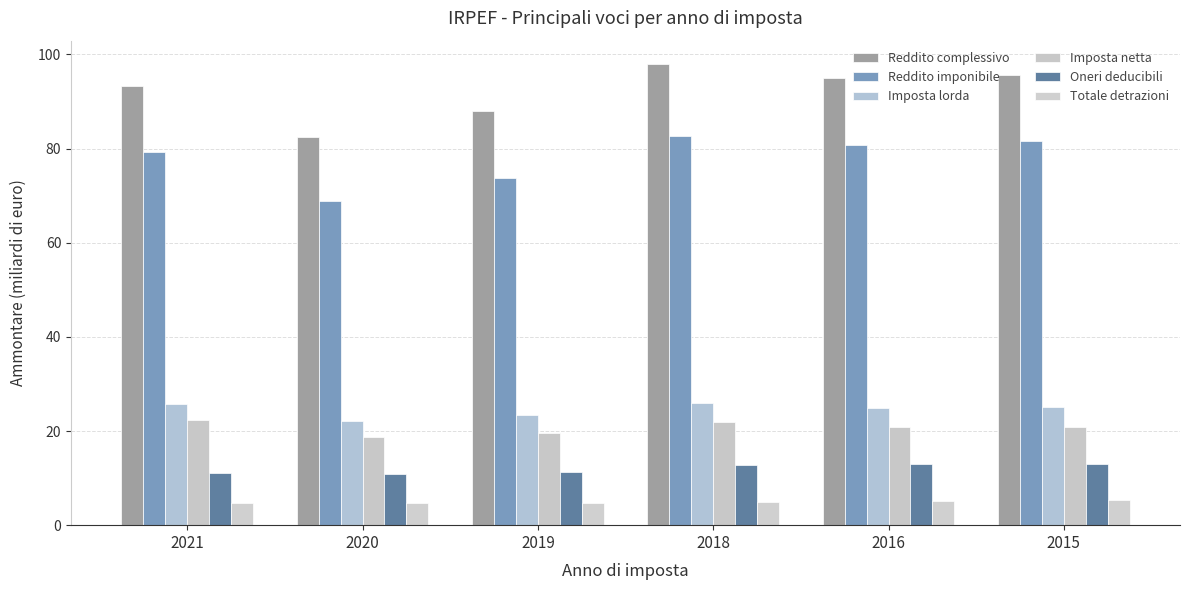

Which category has the lowest value in the Oneri deducibili series?

2020